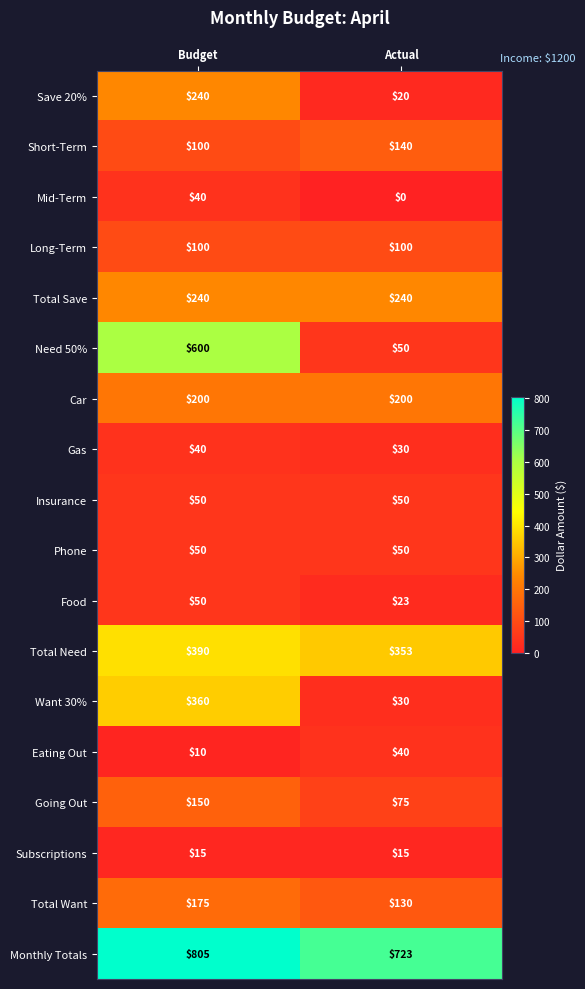

What is the total value across all series at Actual?

2269